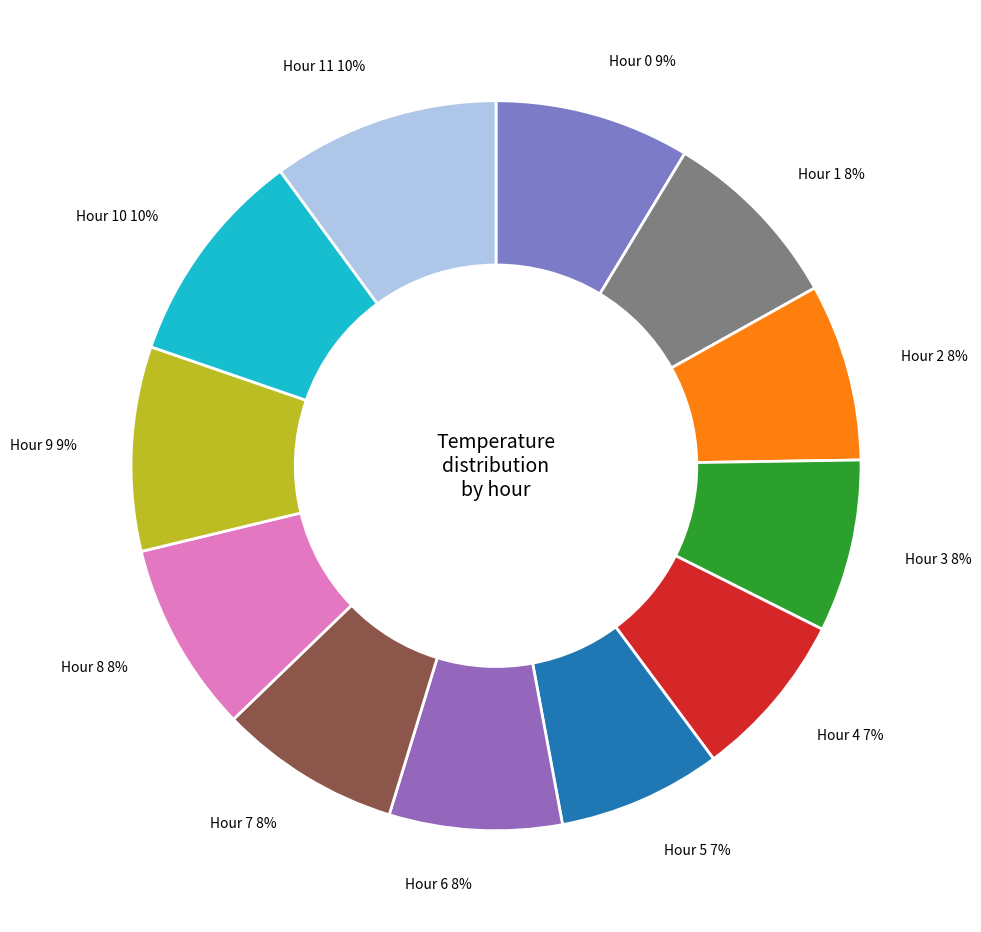

Is there a majority slice in this chart?

No